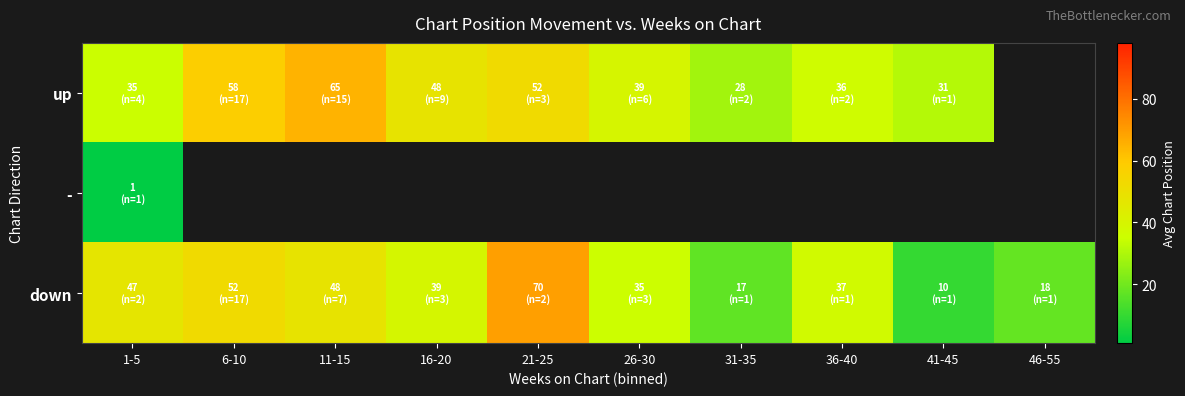

True or false: down has a value of 69.5 at 21-25.

True